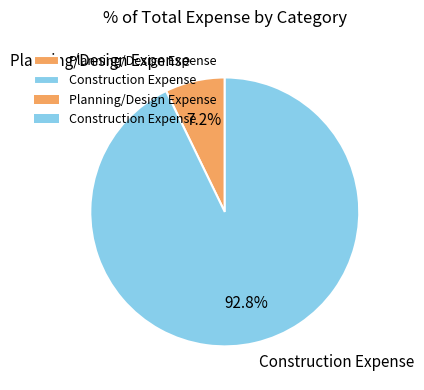

Which has a higher value, Construction Expense or Planning/Design Expense?

Construction Expense